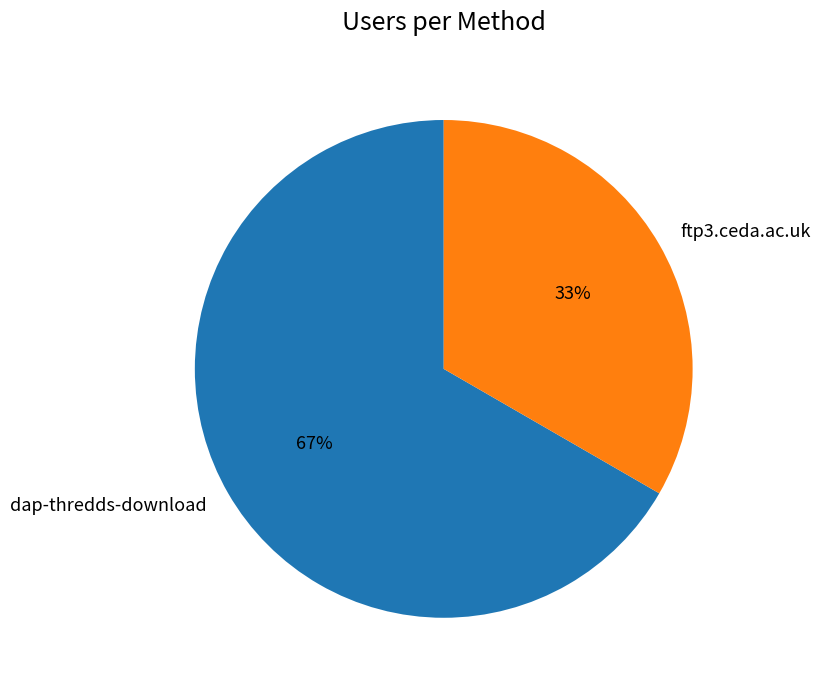

To the nearest percent, what is the average slice percentage?

50%